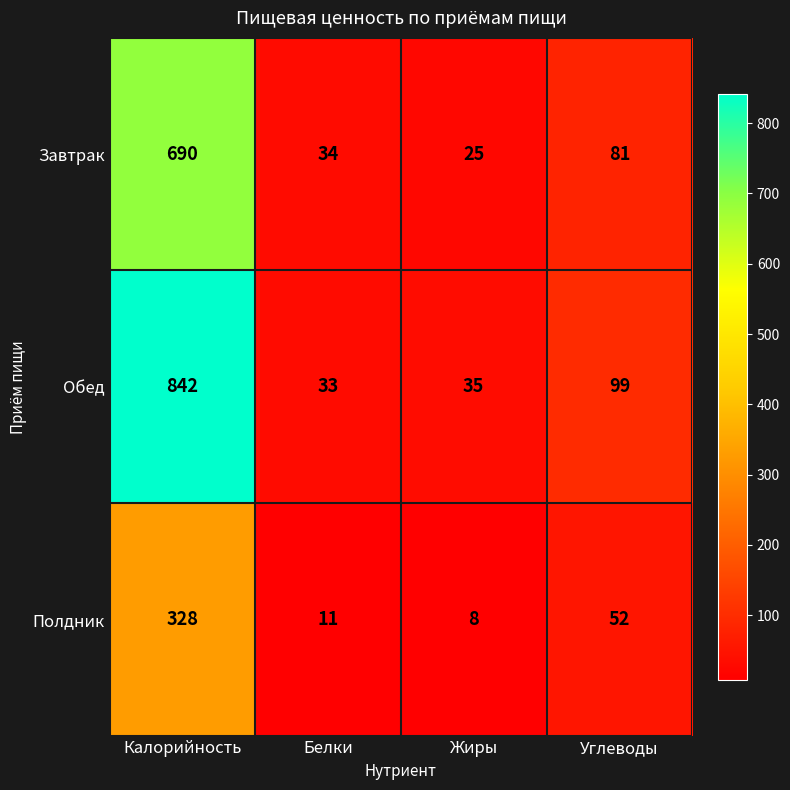

Rank the series by their maximum value, from lowest to highest.

Полдник, Завтрак, Обед